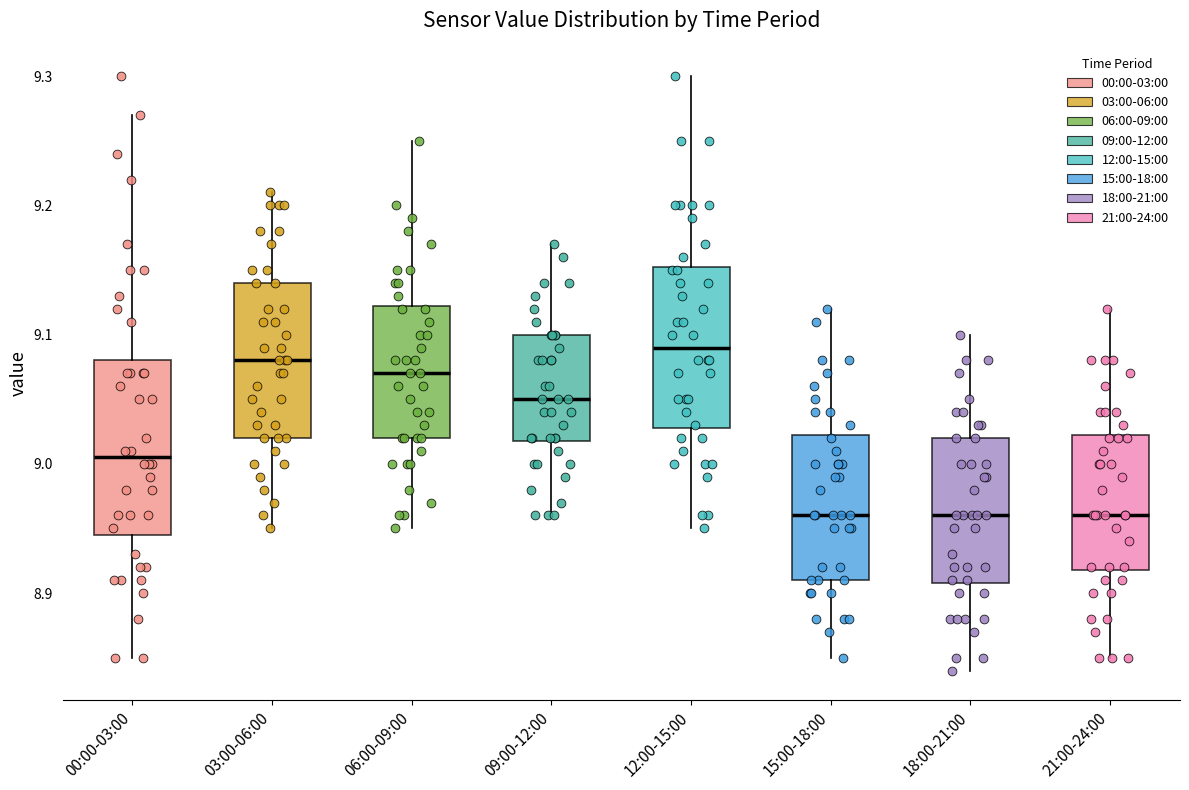

Reading left to right, read every box against the y-axis: the position of its median line, the range the box covers, and the ends of its whiskers. The values are not printed on the chart, so give them approximately, as read against the axis.

00:00-03:00: median 9.01, box 8.95 to 9.08, whiskers 8.85 to 9.27
03:00-06:00: median 9.08, box 9.02 to 9.14, whiskers 8.95 to 9.21
06:00-09:00: median 9.07, box 9.02 to 9.12, whiskers 8.95 to 9.25
09:00-12:00: median 9.05, box 9.02 to 9.10, whiskers 8.96 to 9.17
12:00-15:00: median 9.09, box 9.03 to 9.15, whiskers 8.95 to 9.30
15:00-18:00: median 8.96, box 8.91 to 9.02, whiskers 8.85 to 9.12
18:00-21:00: median 8.96, box 8.91 to 9.02, whiskers 8.84 to 9.10
21:00-24:00: median 8.96, box 8.92 to 9.02, whiskers 8.85 to 9.12